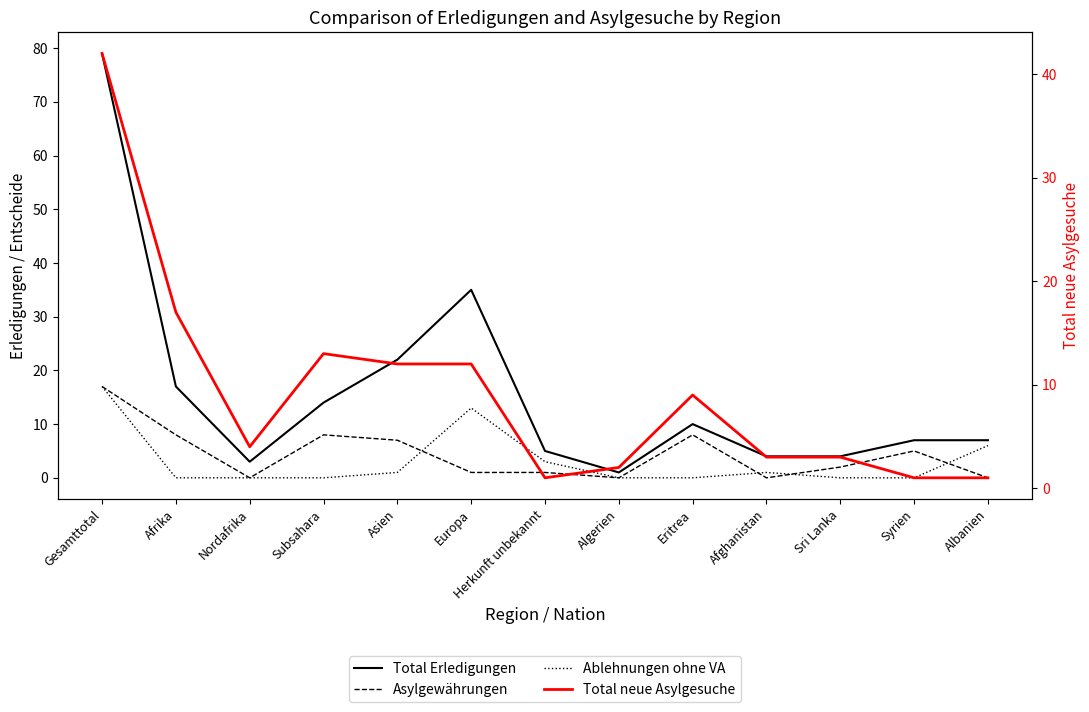

Reading left to right, list all the values displayed in this chart.

Total Erledigungen: Gesamttotal=79	Afrika=17	Nordafrika=3	Subsahara=14	Asien=22	Europa=35	Herkunft unbekannt=5	Algerien=1	Eritrea=10	Afghanistan=4	Sri Lanka=4	Syrien=7	Albanien=7
Asylgewährungen: Gesamttotal=17	Afrika=8	Nordafrika=0	Subsahara=8	Asien=7	Europa=1	Herkunft unbekannt=1	Algerien=0	Eritrea=8	Afghanistan=0	Sri Lanka=2	Syrien=5	Albanien=0
Ablehnungen ohne VA: Gesamttotal=17	Afrika=0	Nordafrika=0	Subsahara=0	Asien=1	Europa=13	Herkunft unbekannt=3	Algerien=0	Eritrea=0	Afghanistan=1	Sri Lanka=0	Syrien=0	Albanien=6
Total neue Asylgesuche: Gesamttotal=42	Afrika=17	Nordafrika=4	Subsahara=13	Asien=12	Europa=12	Herkunft unbekannt=1	Algerien=2	Eritrea=9	Afghanistan=3	Sri Lanka=3	Syrien=1	Albanien=1